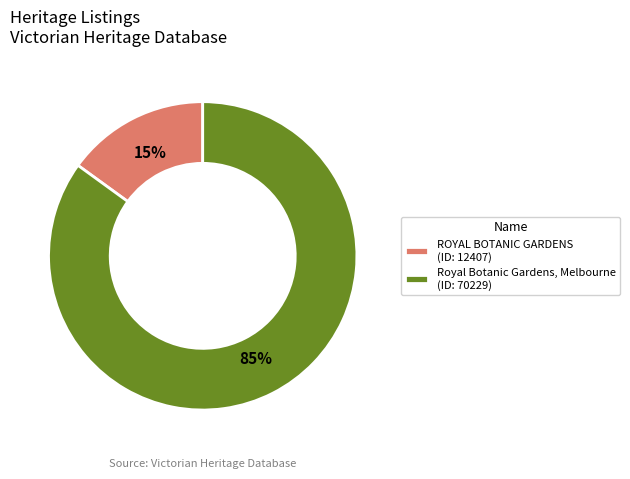

To the nearest percent, what is the average slice percentage?

50%